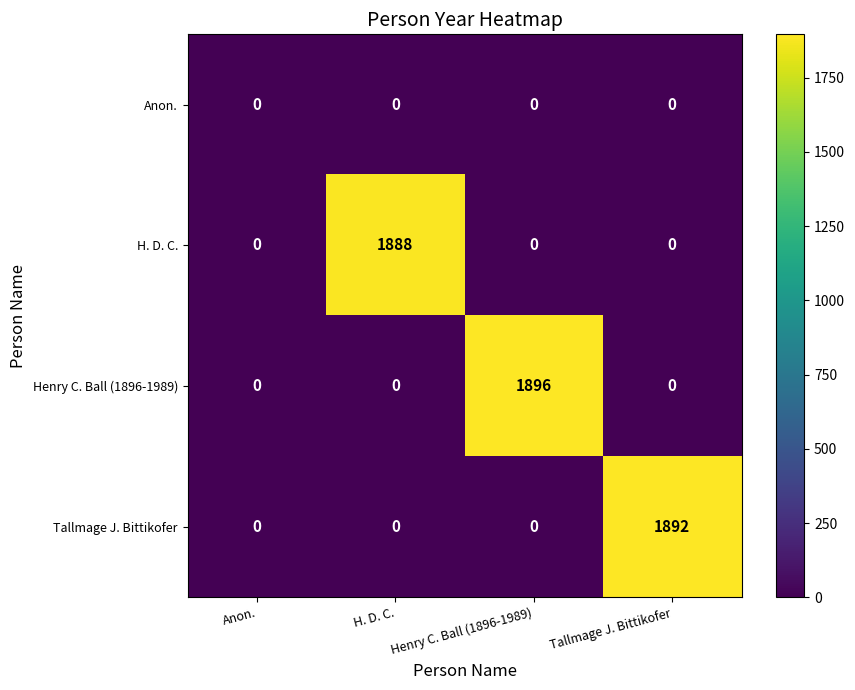

List the series in order of their peak value, highest first.

Henry C. Ball (1896-1989), Tallmage J. Bittikofer, H. D. C., Anon.